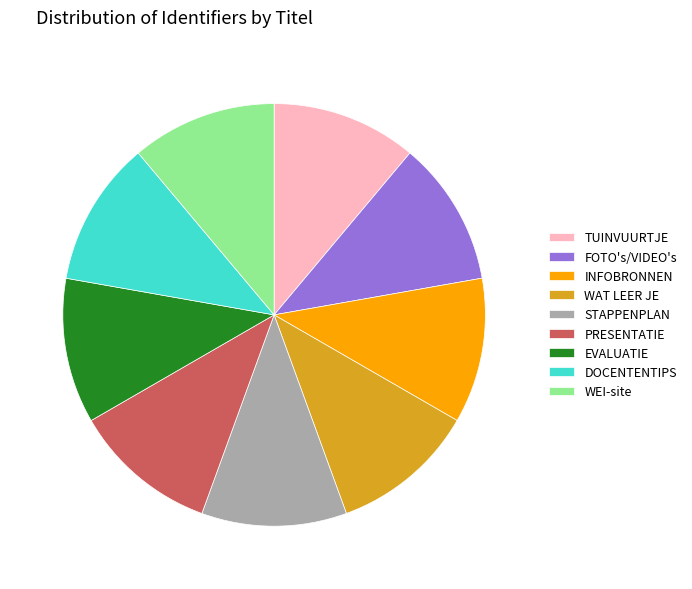

What is the ratio of the value at EVALUATIE to the value at PRESENTATIE?

1.0